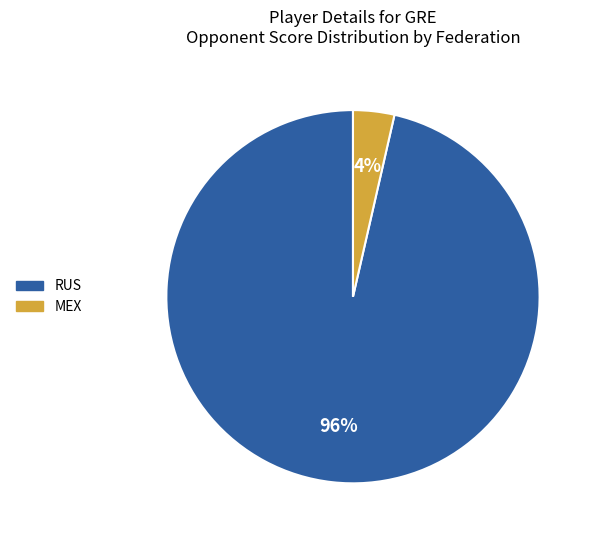

Which slice is the largest?

RUS